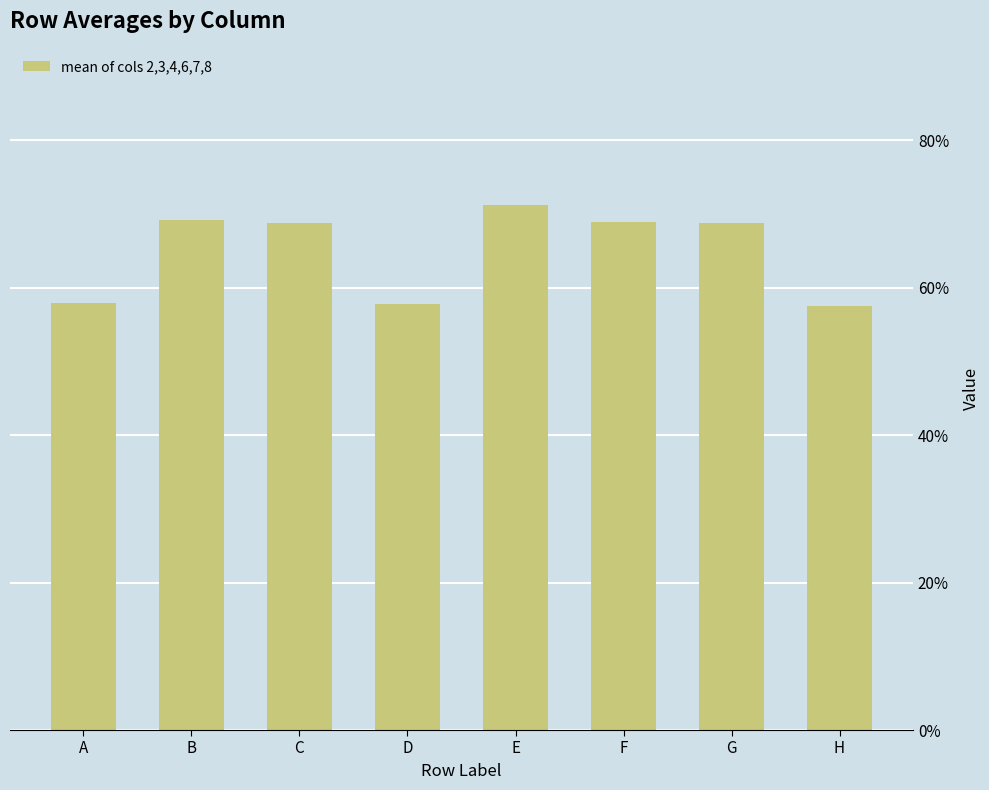

List the labels in order of value, largest first.

E, B, F, C, G, A, D, H